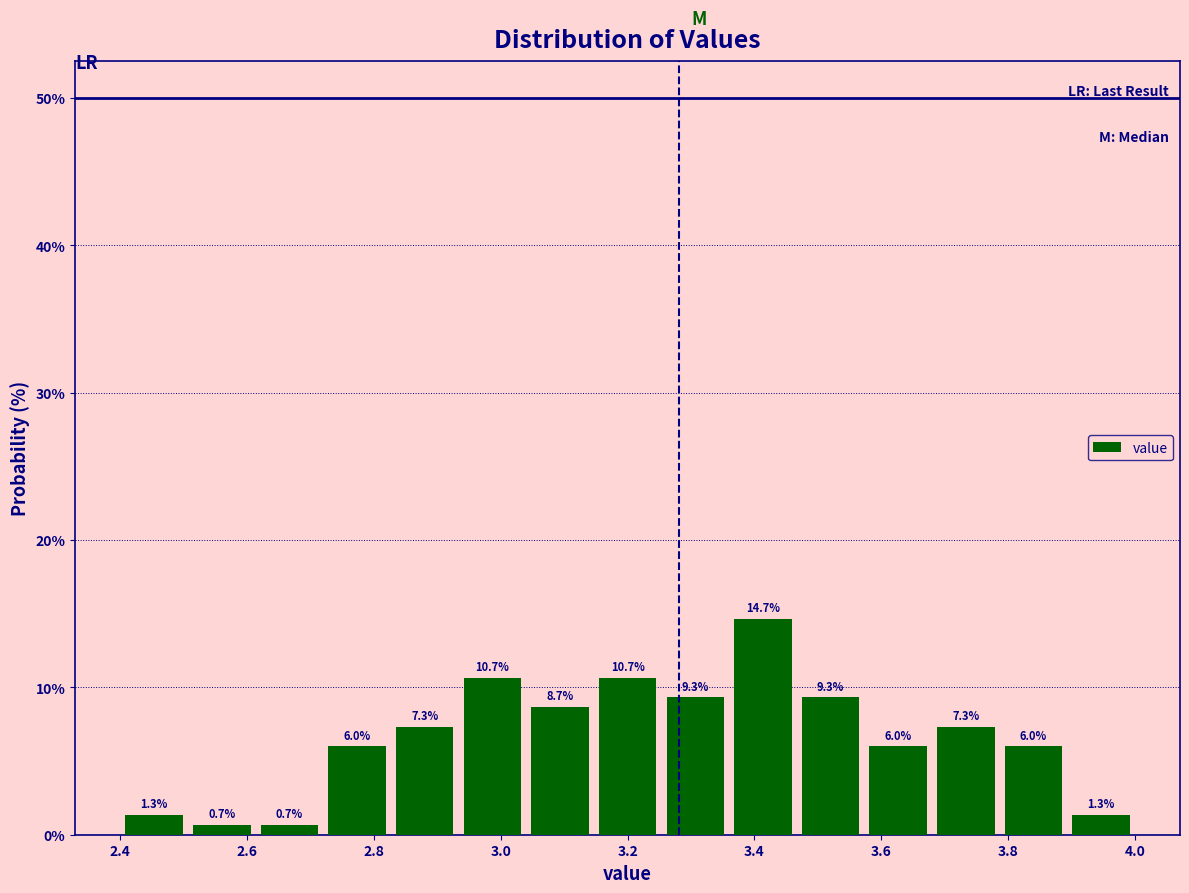

Reading left to right, list every bar in this chart as the range it spans on the x-axis followed by its height. The bar edges are not printed on the chart, so give them approximately, as read against the axis.

2.40 to 2.50: 1.3
2.50 to 2.62: 0.7
2.62 to 2.72: 0.7
2.72 to 2.82: 6.0
2.82 to 2.94: 7.3
2.94 to 3.04: 10.7
3.04 to 3.14: 8.7
3.14 to 3.26: 10.7
3.26 to 3.36: 9.3
3.36 to 3.46: 14.7
3.46 to 3.58: 9.3
3.58 to 3.68: 6.0
3.68 to 3.78: 7.3
3.78 to 3.90: 6.0
3.90 to 4.00: 1.3